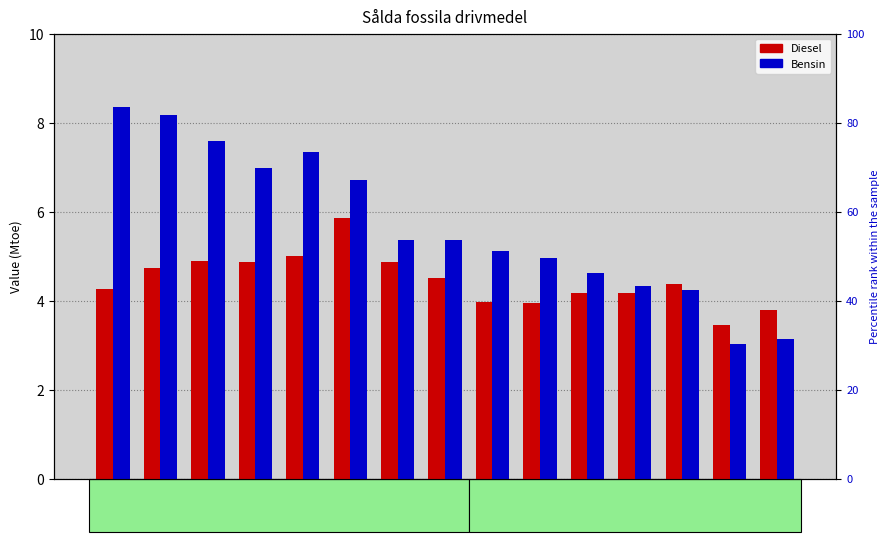

What is the average value of the Bensin series?

5.7